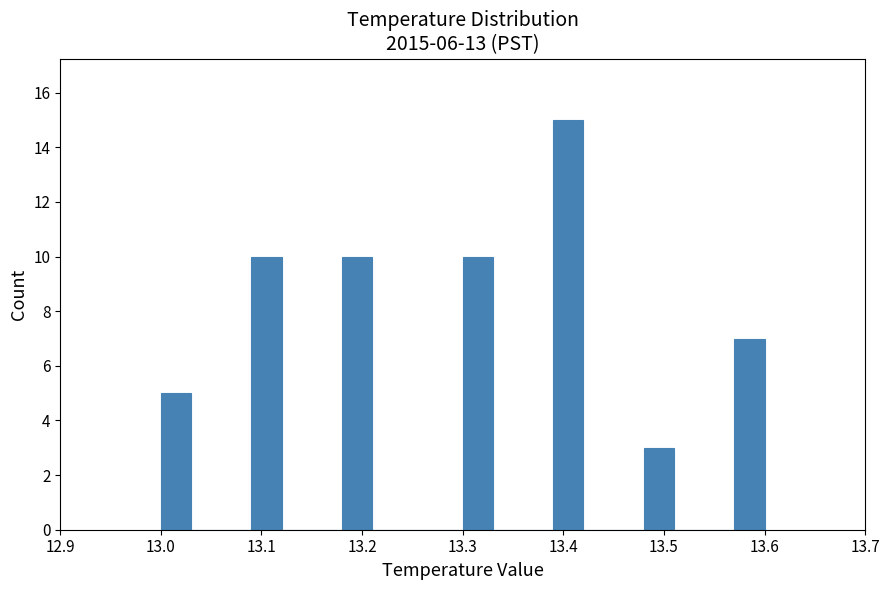

Around what value on the x-axis is the tallest bar? Give the approximate position of its centre, as read against the axis.

13.41